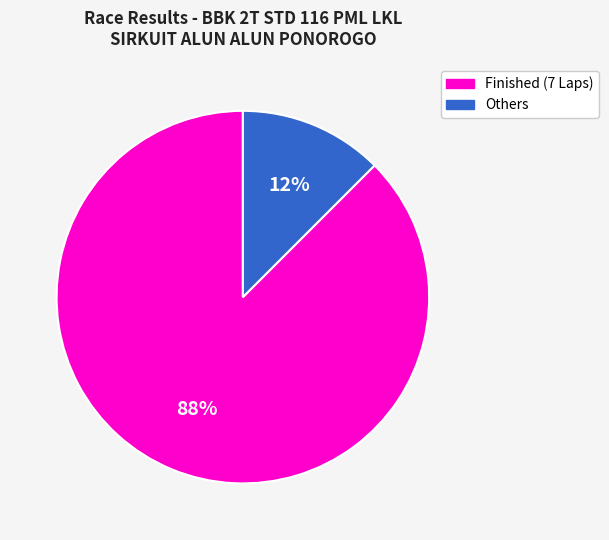

To the nearest percent, what is the average slice percentage?

50%